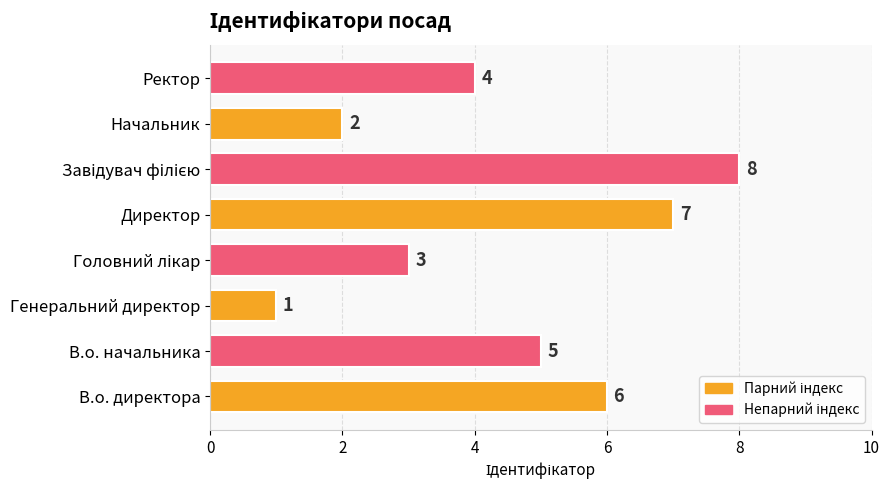

What is the difference between the maximum and minimum values?

7